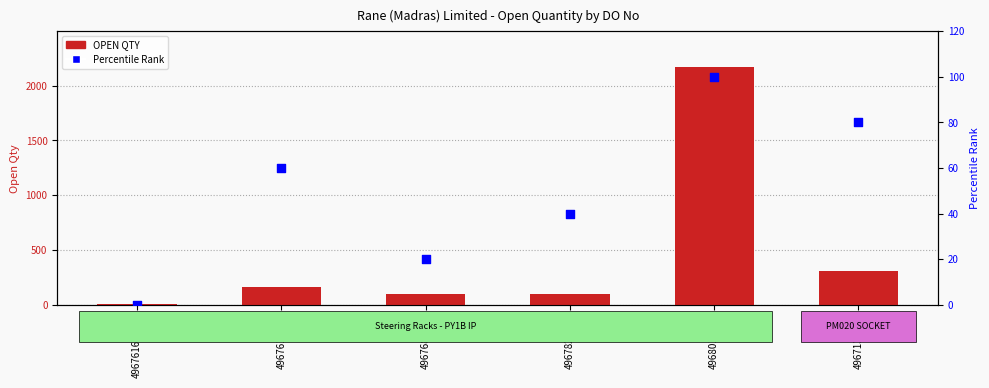

At which category is the sum across all series the highest?

4968011432